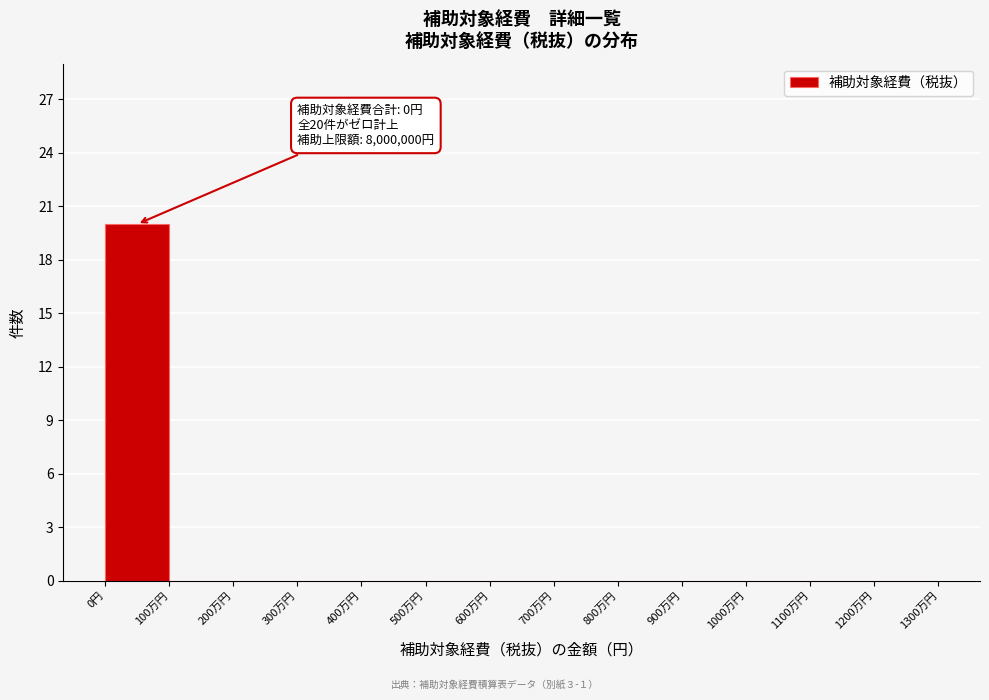

Reading left to right, what are all the values shown in this chart?

0円=20	100万円=0	200万円=0	300万円=0	400万円=0	500万円=0	600万円=0	700万円=0	800万円=0	900万円=0	1000万円=0	1100万円=0	1200万円=0